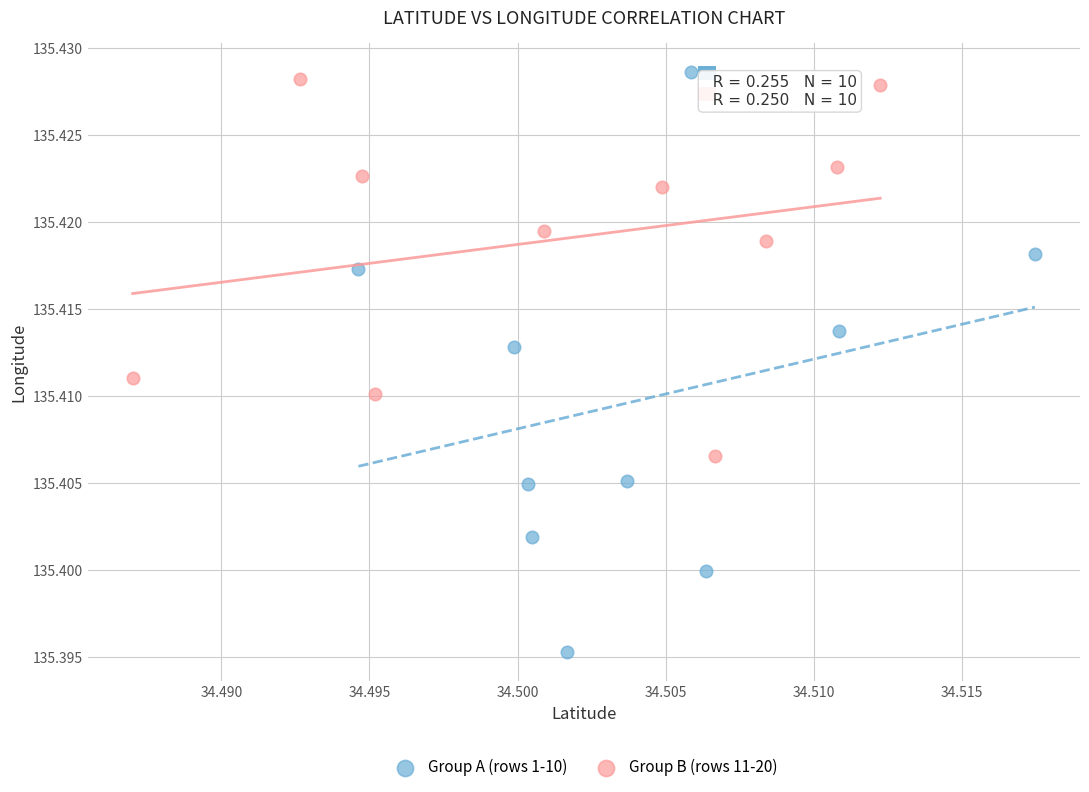

Which series contains the highest Y value?

Group A (rows 1-10)